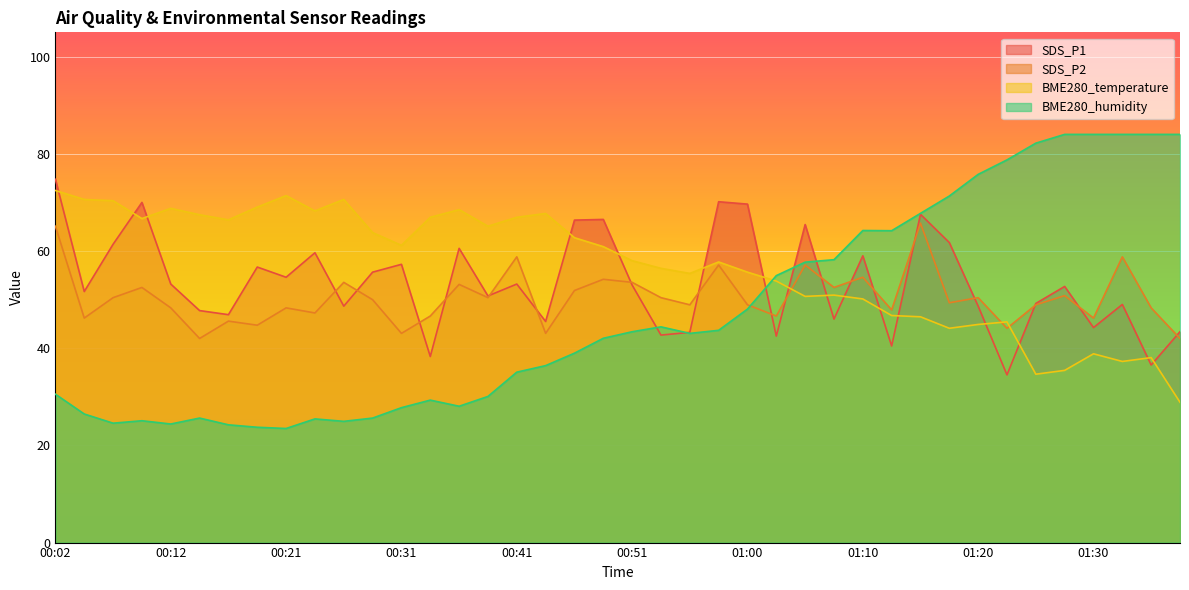

Rank the categories by SDS_P1 value from highest to lowest.

00:02, 00:58, 00:09, 01:00, 01:15, 00:48, 00:46, 01:05, 01:17, 00:07, 00:36, 00:24, 01:10, 00:31, 00:19, 00:29, 00:21, 00:12, 00:41, 00:51, 01:27, 00:04, 00:38, 01:25, 01:32, 00:26, 01:20, 00:14, 00:16, 01:08, 00:43, 01:30, 01:37, 00:56, 00:53, 01:03, 01:13, 00:34, 01:34, 01:22